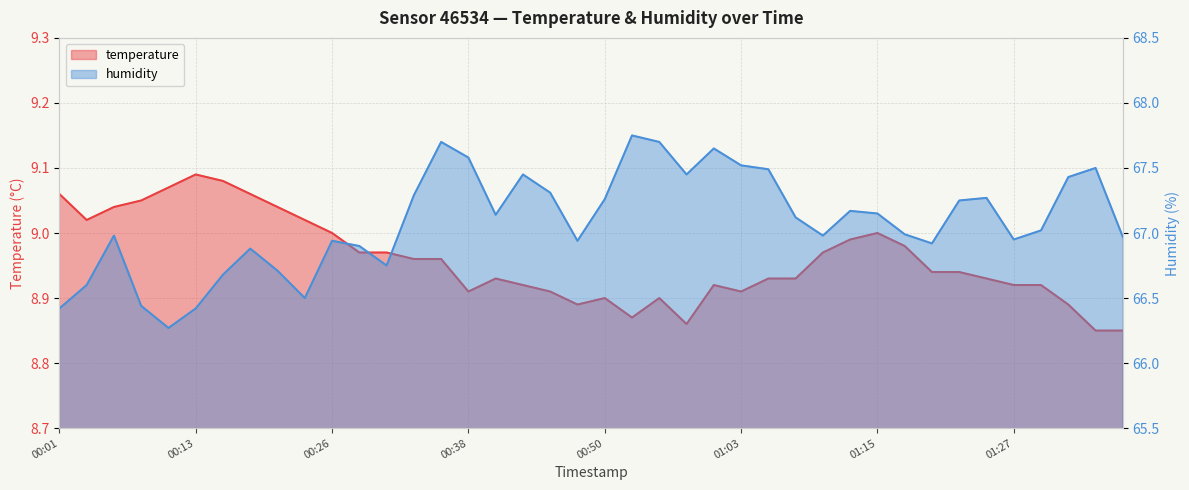

What is the average value of the temperature series?

9.0